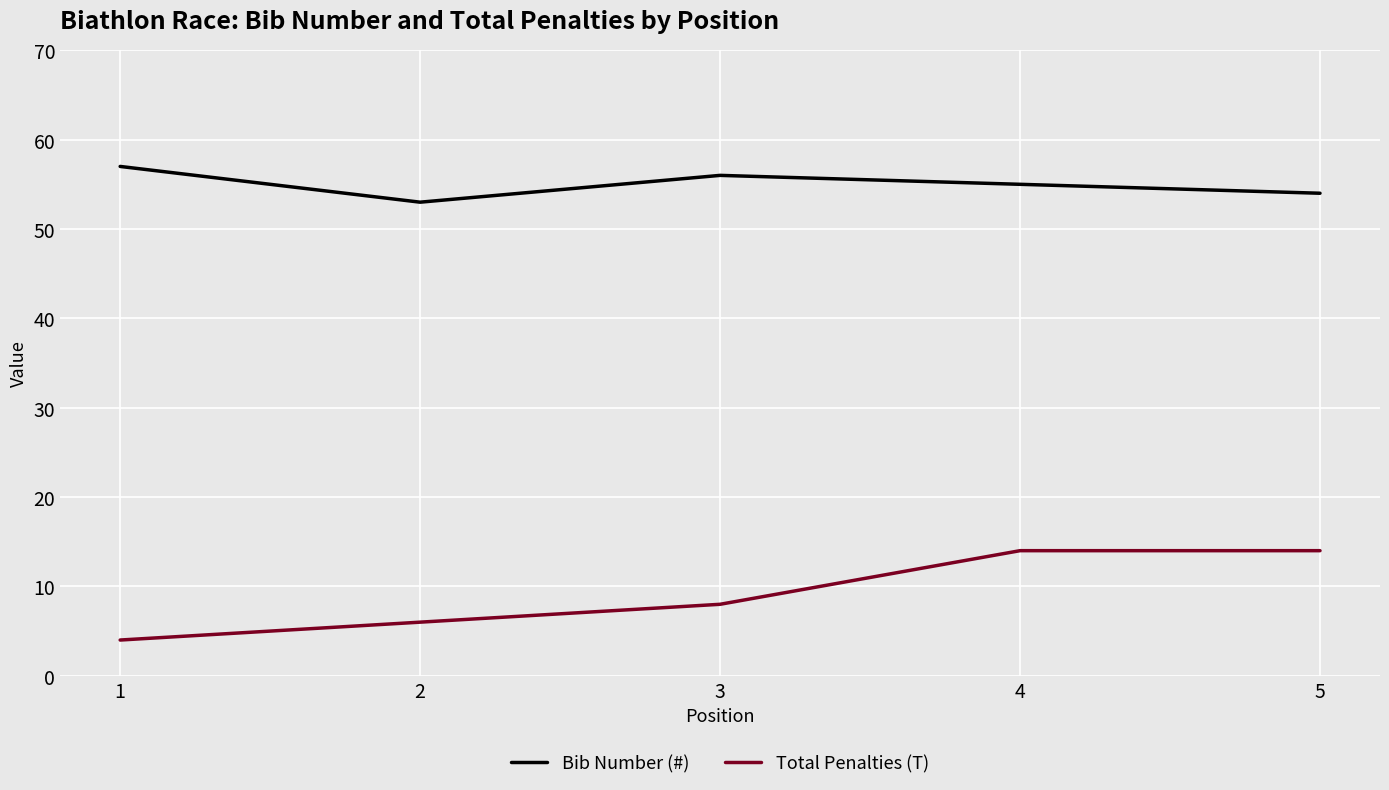

True or false: Total Penalties (T) and Bib Number (#) intersect in this chart.

False